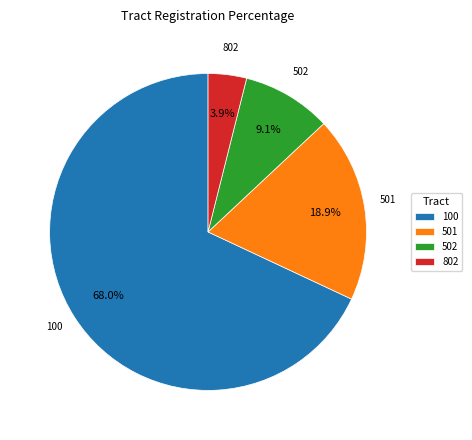

To the nearest percent, what is the average slice percentage?

25%